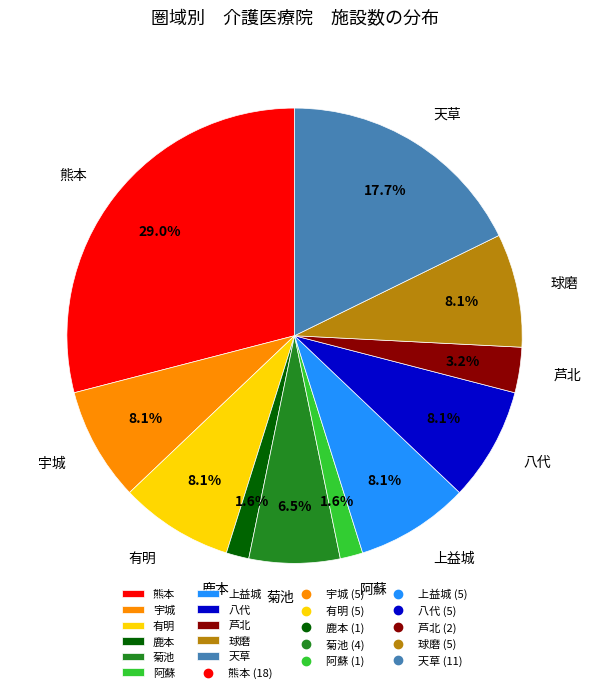

How many segments does this pie chart have?

11